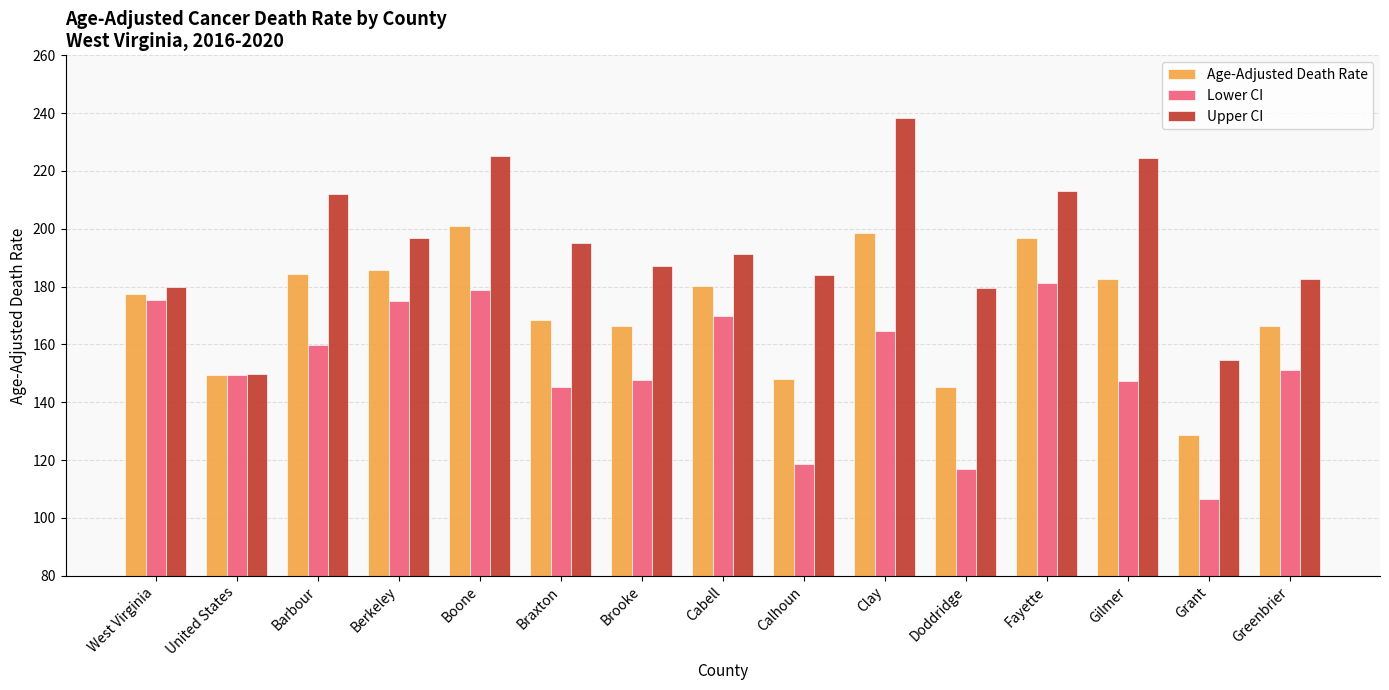

How many data points does each series have?

15